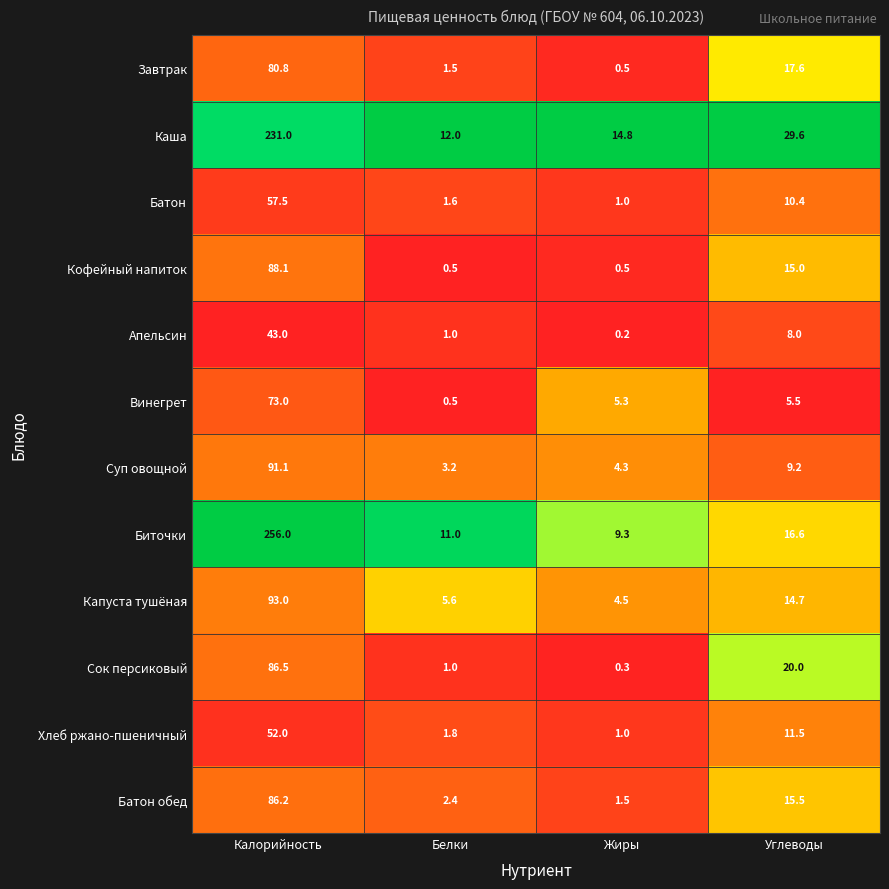

Which series has the largest range (max minus min)?

Биточки